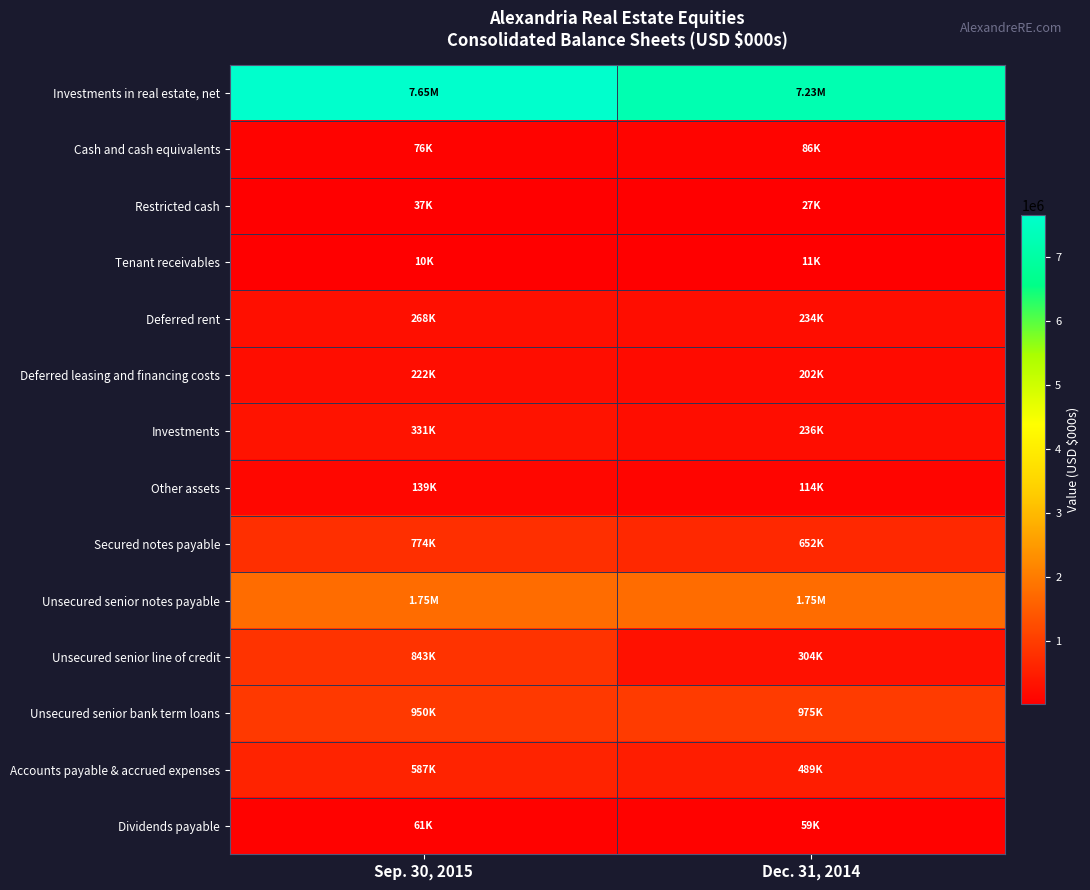

Which label corresponds to the largest value in the chart?

Sep. 30, 2015